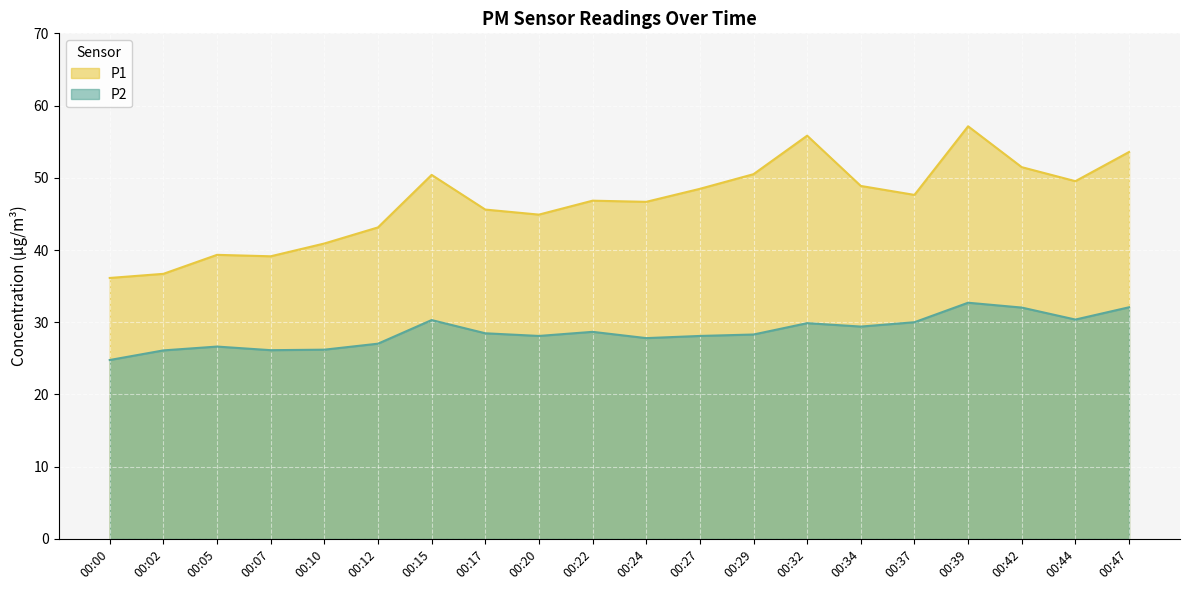

Is it true that P2 equals 26.1 at 00:07?

True